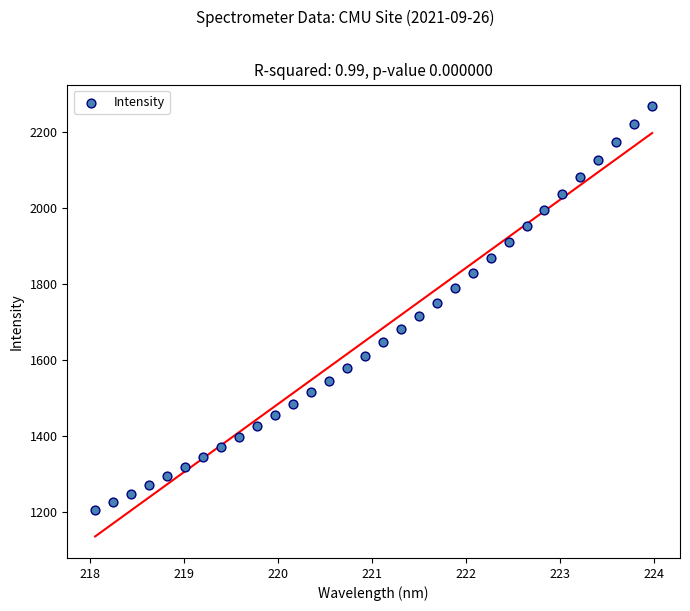

What is the range of Y values (max minus min)?

1063.0